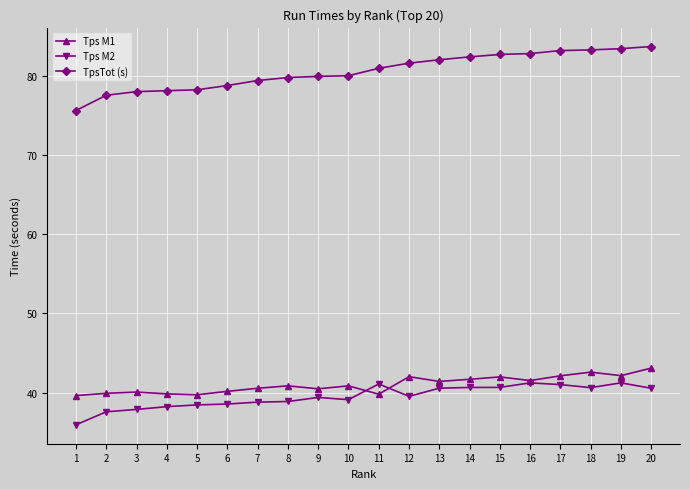

What is the total value across all series at 6?

157.5